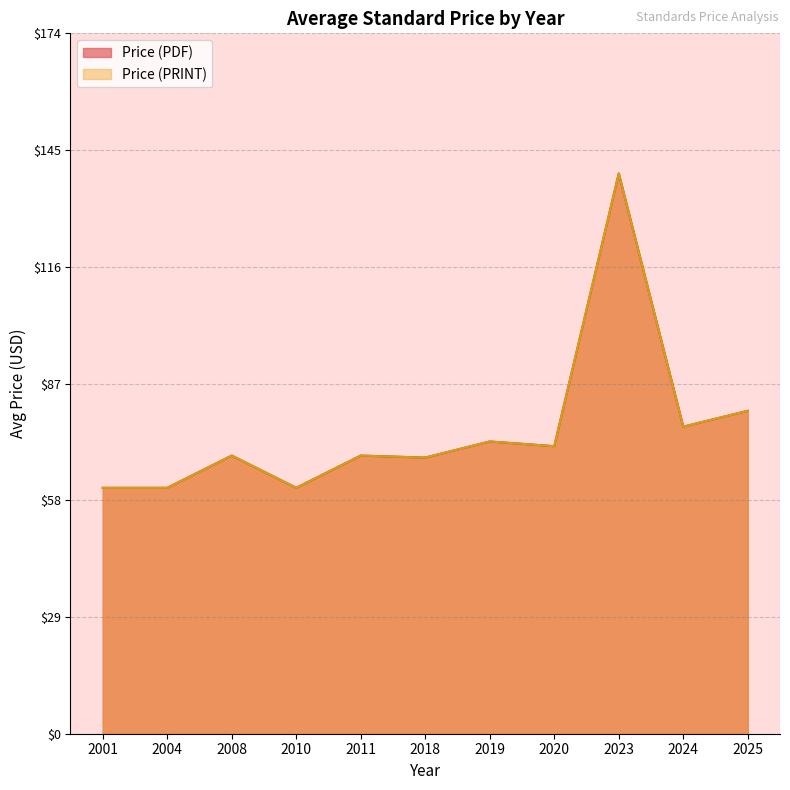

Does the chart display data point markers on the line(s)?

No